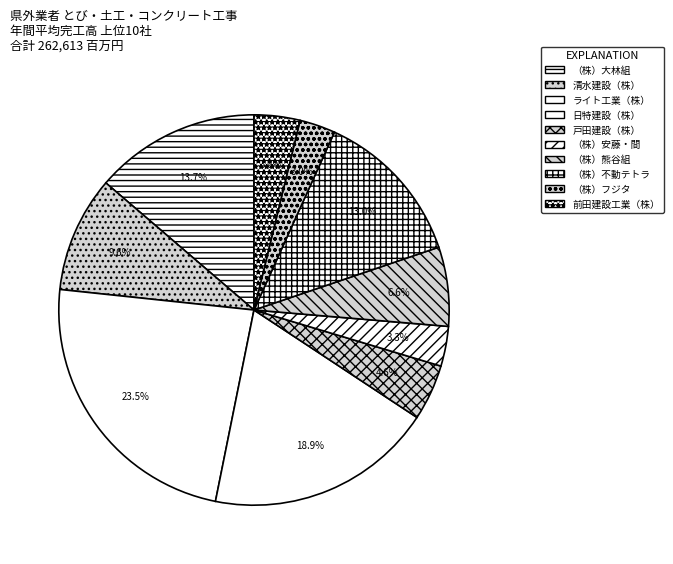

Is there any slice that represents more than half of the pie?

No